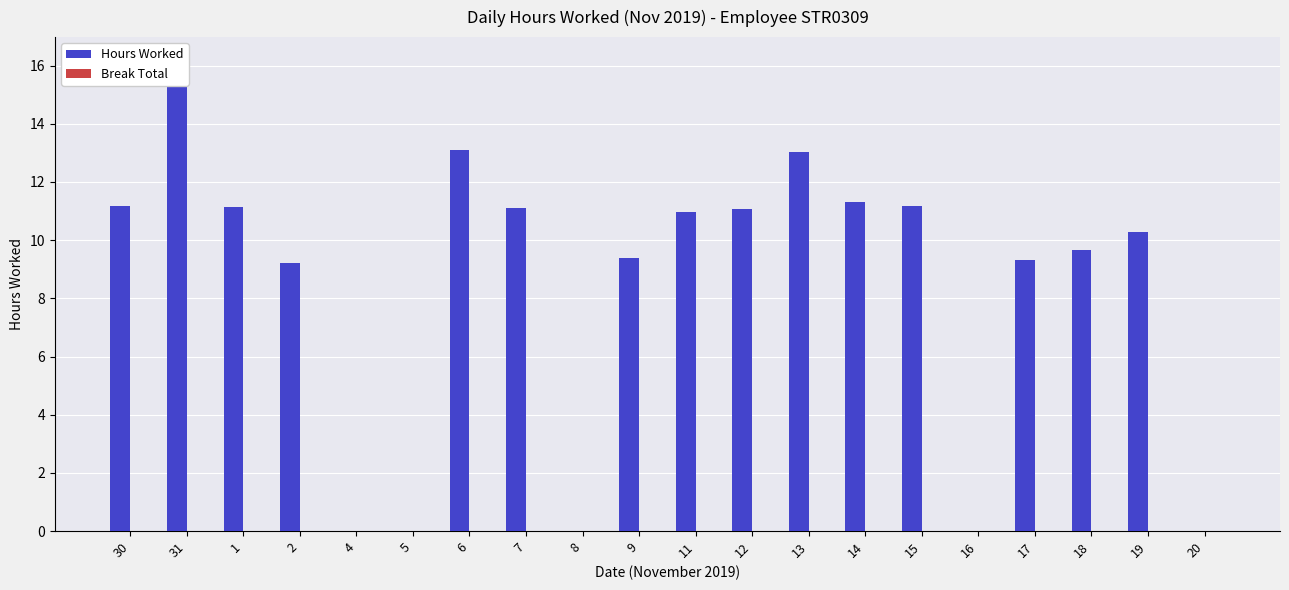

At which label does Break Total reach its minimum?

30